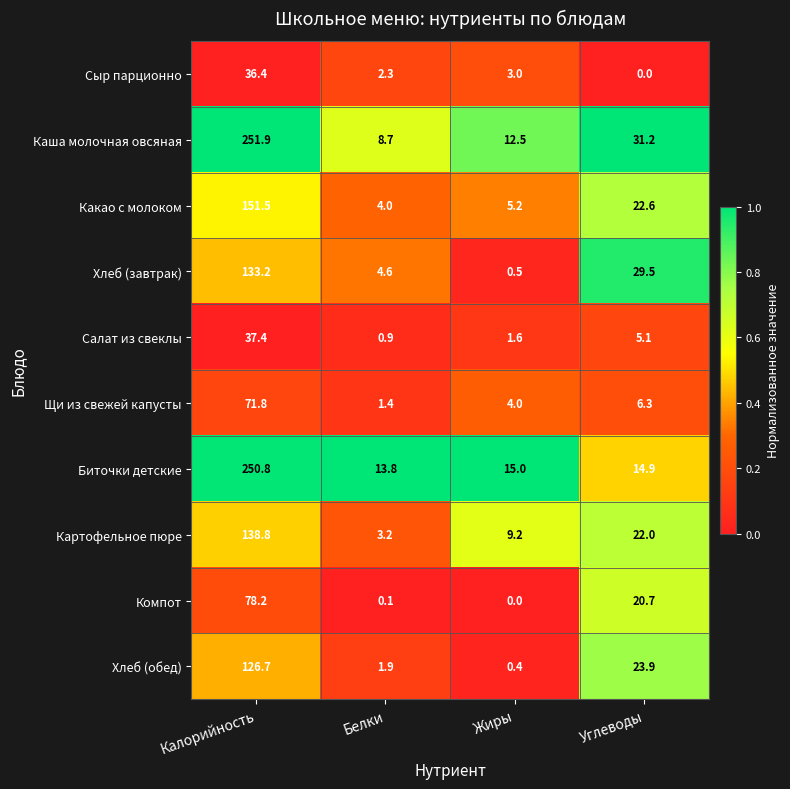

What is the average value of the Сыр парционно series?

10.4